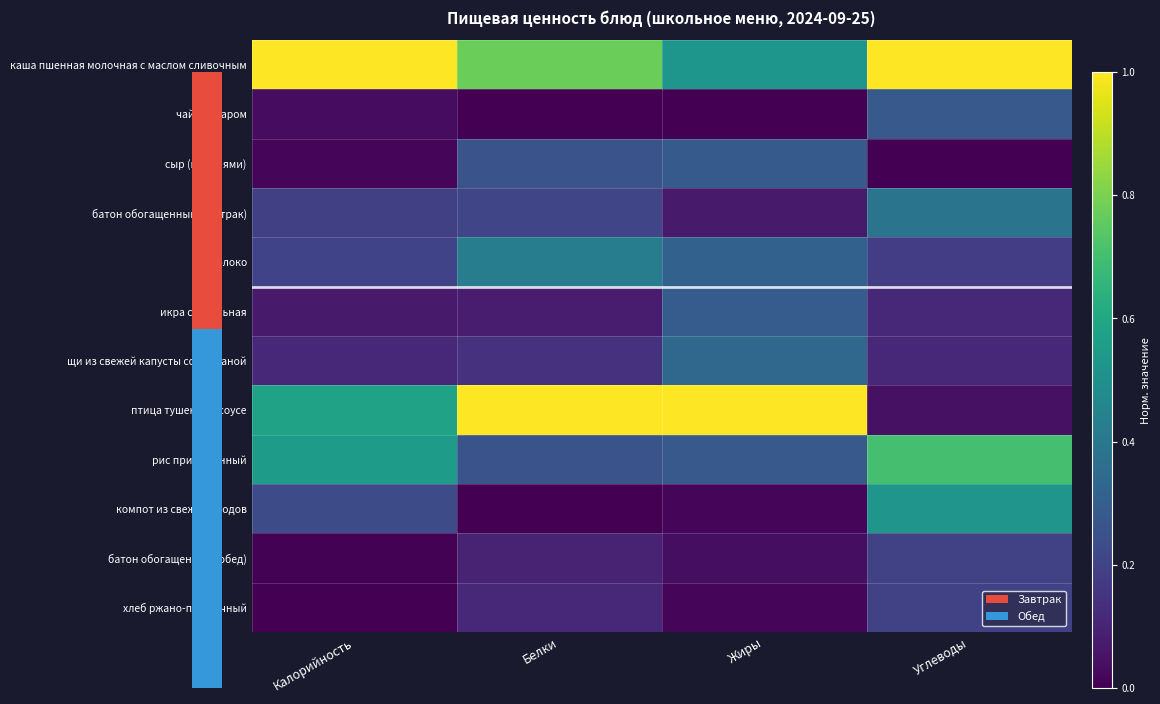

At Углеводы, list the series in order from smallest to largest.

сыр (порциями), птица тушеная в соусе, щи из свежей капусты со сметаной, икра свекольная, молоко, батон обогащенный (обед), хлеб ржано-пшеничный, чай с сахаром, батон обогащенный (завтрак), компот из свежих плодов, рис припущенный, каша пшенная молочная с маслом сливочным